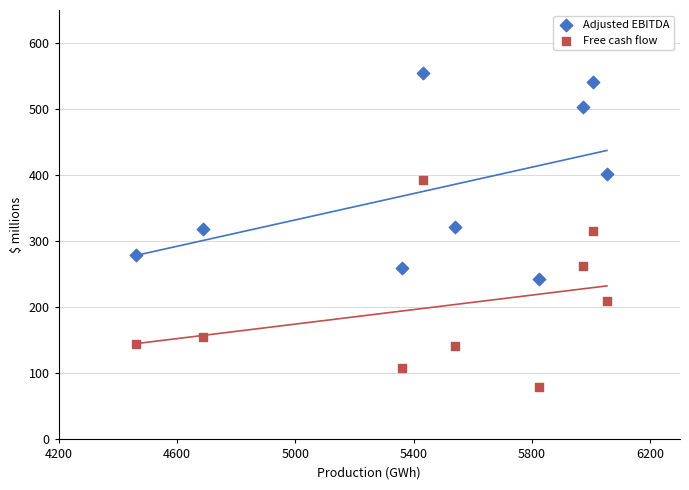

Which series reaches the maximum Y coordinate?

Adjusted EBITDA